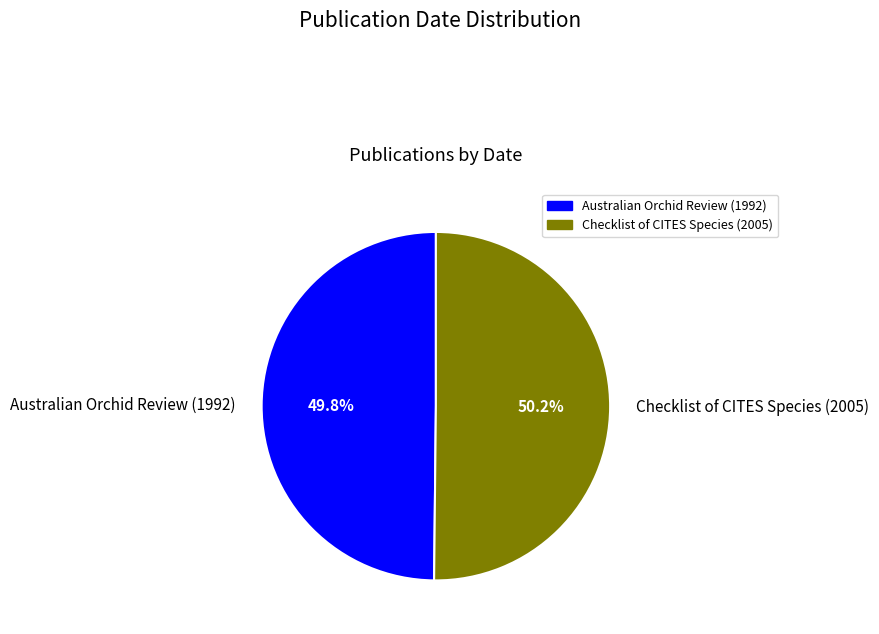

Is there a majority slice in this chart?

Yes